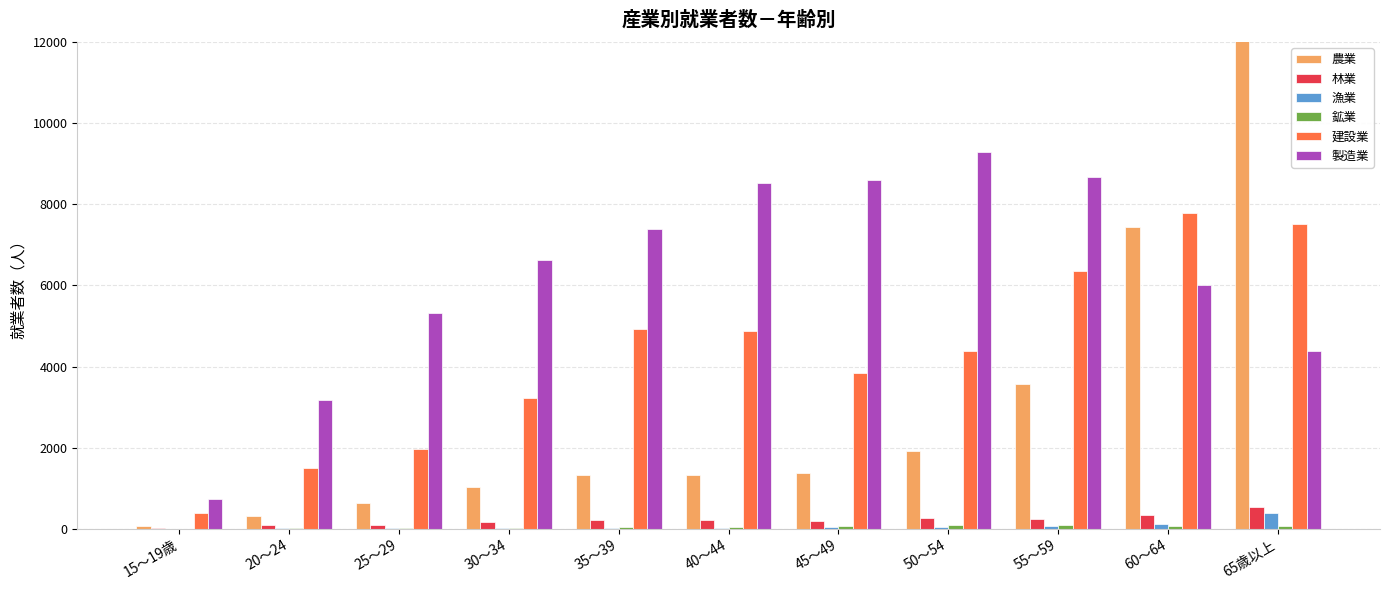

What is the label of the 5th bar from the left?

35～39